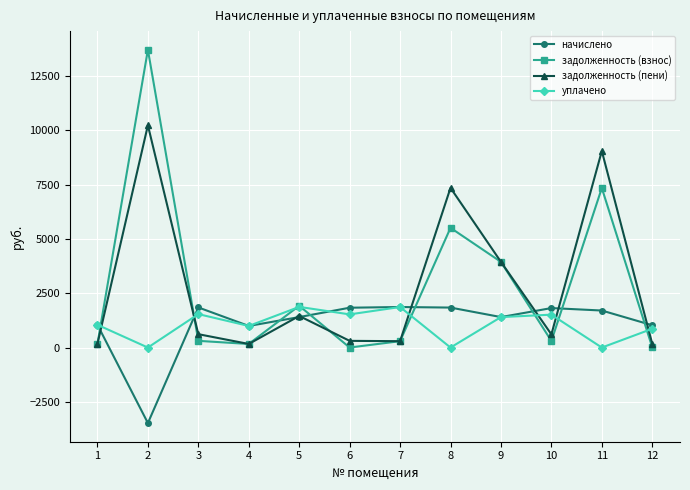

The value of задолженность (взнос) at 2 is 13708.8. True or false?

True